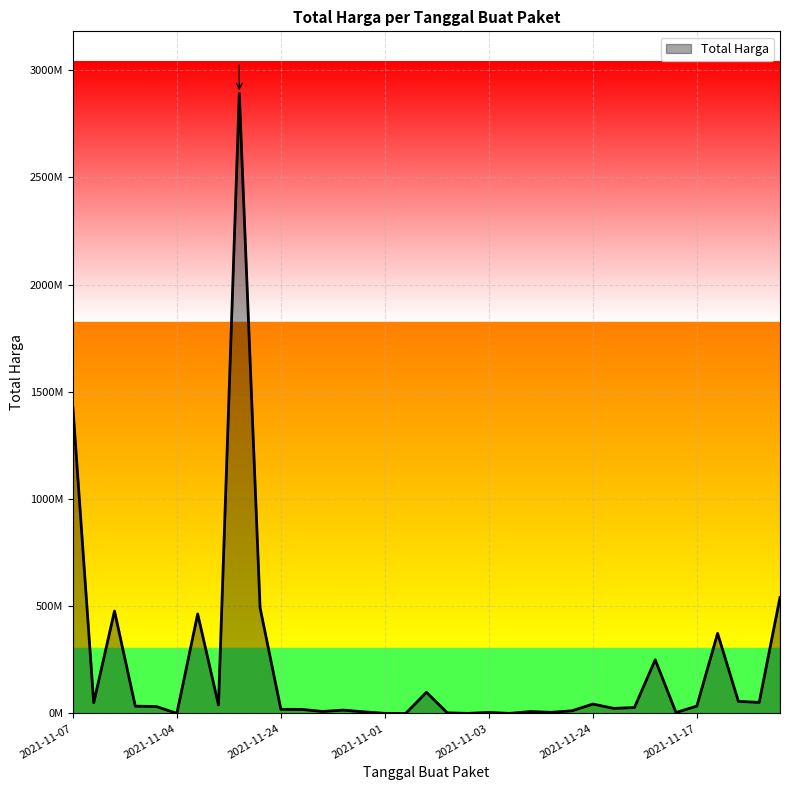

Does the chart have visible grid lines?

Yes